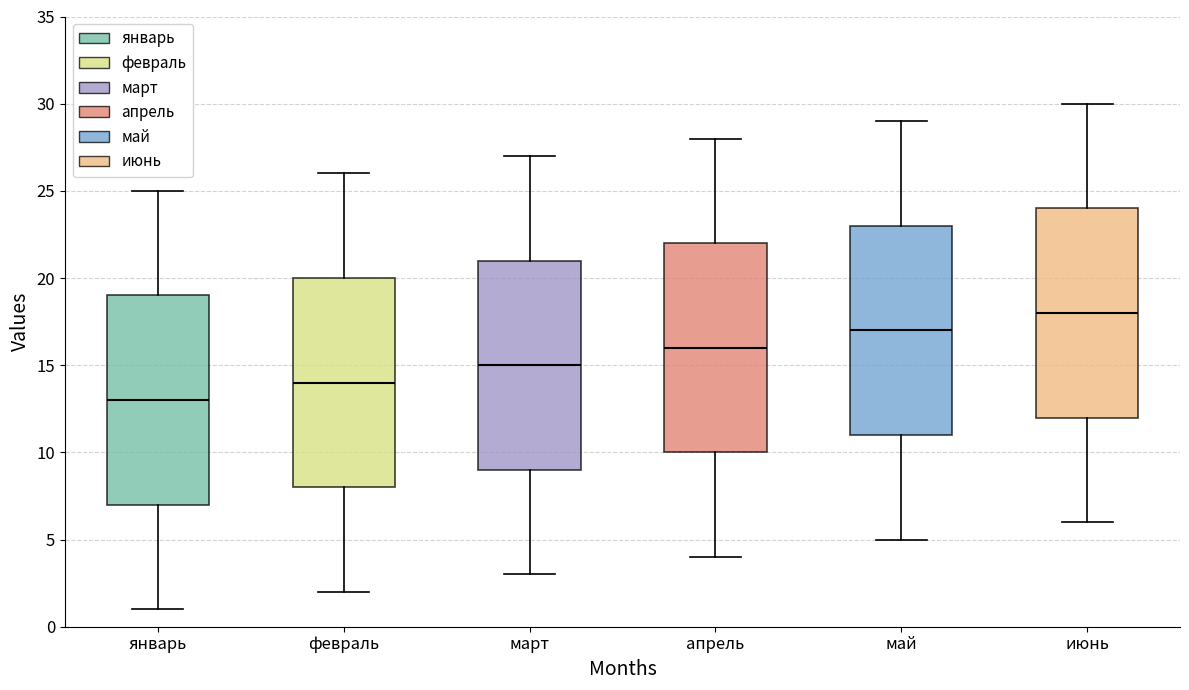

Reading left to right, transcribe this box plot: for each box, give where its median line is, the range the box spans, and where its two whiskers end, as read against the y-axis. The values are not printed on the chart, so give them approximately, as read against the axis.

январь: median 13, box 7 to 19, whiskers 1 to 25
февраль: median 14, box 8 to 20, whiskers 2 to 26
март: median 15, box 9 to 21, whiskers 3 to 27
апрель: median 16, box 10 to 22, whiskers 4 to 28
май: median 17, box 11 to 23, whiskers 5 to 29
июнь: median 18, box 12 to 24, whiskers 6 to 30